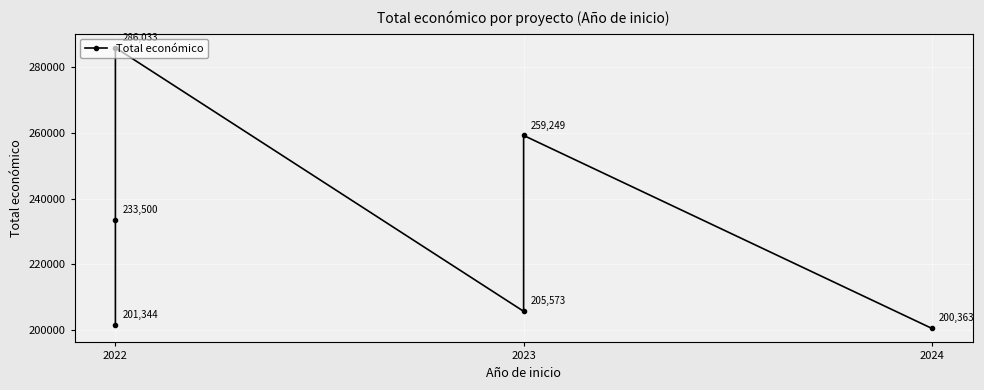

At which category does the data reach its first local valley?

2023